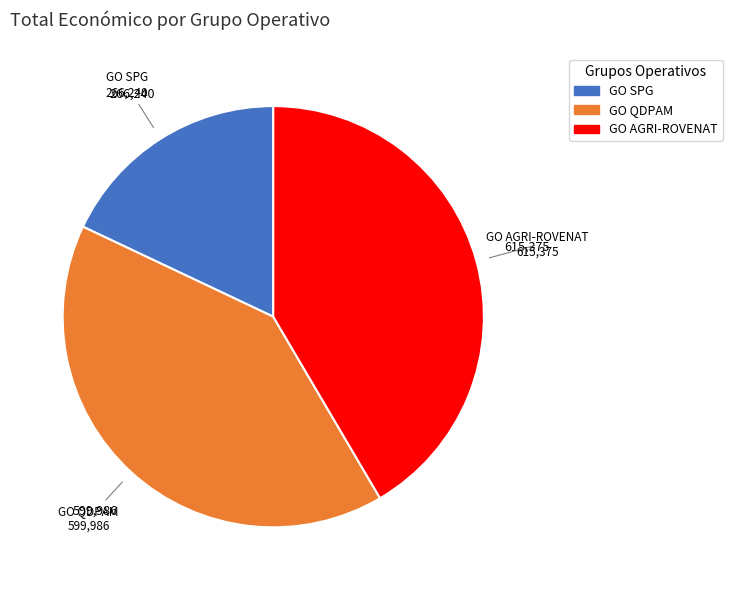

Is there a majority slice in this chart?

No